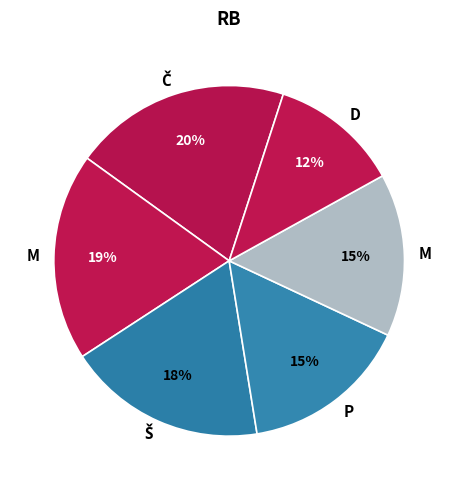

Is there any slice that represents more than half of the pie?

No